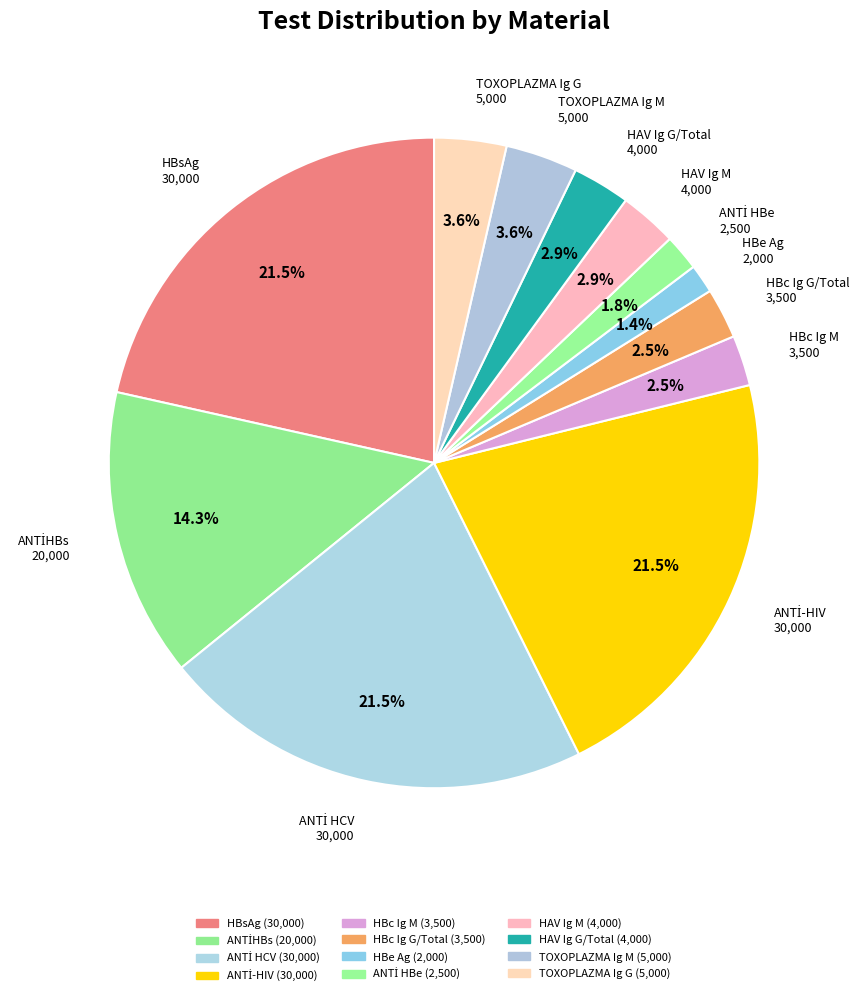

What percentage is the ANTİ HBe slice, to the nearest percent?

2%